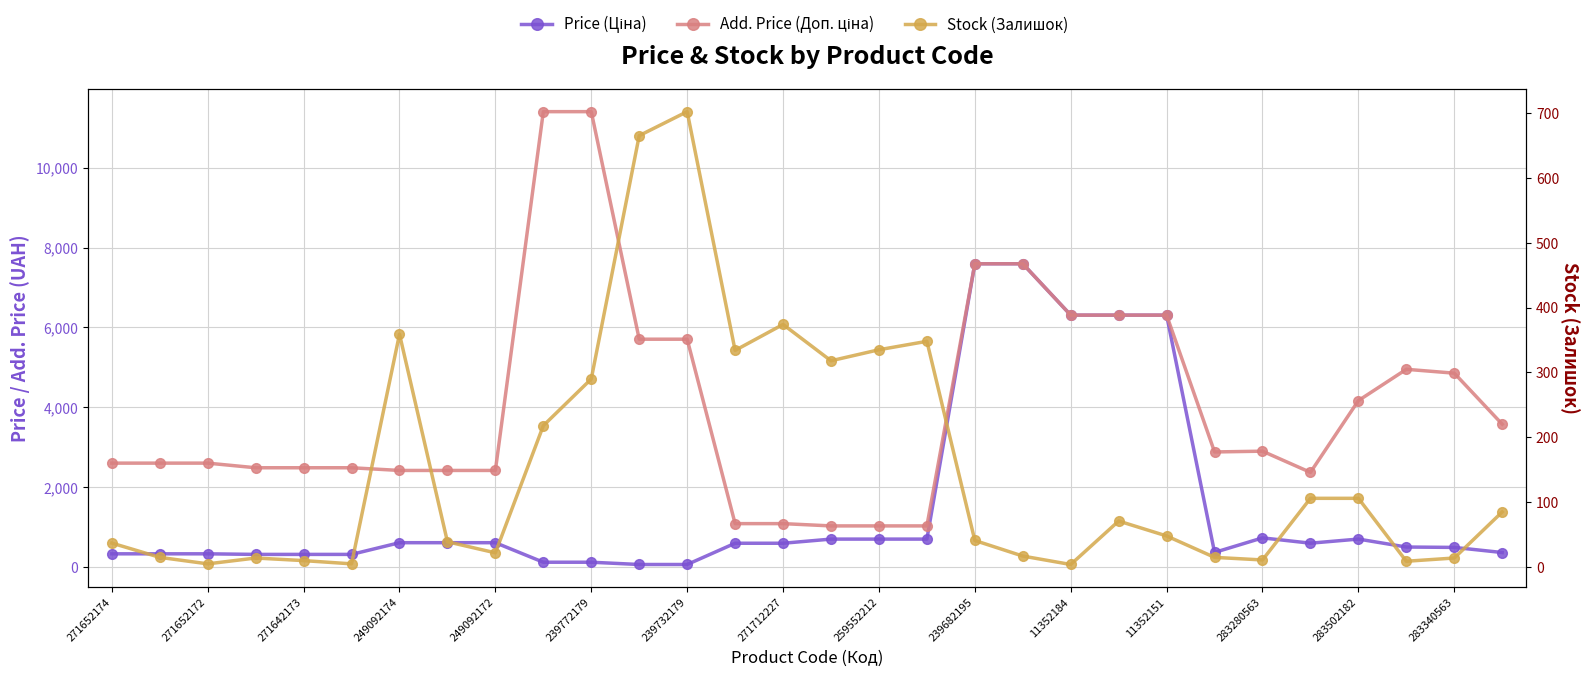

At which category does Stock (Залишок) reach its first local peak?

249092174